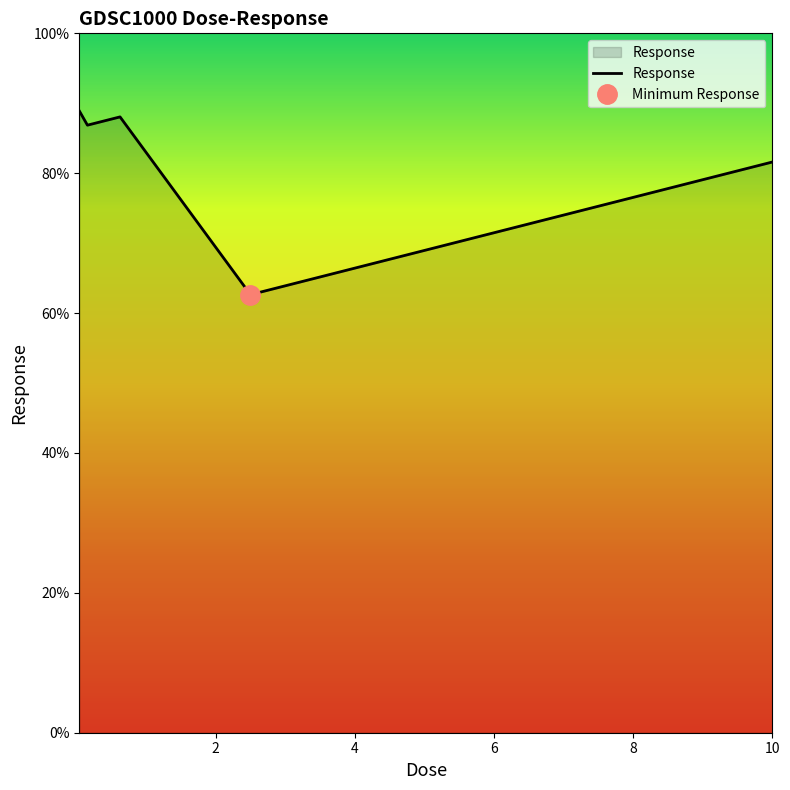

What is the minimum value for Response?

62.6